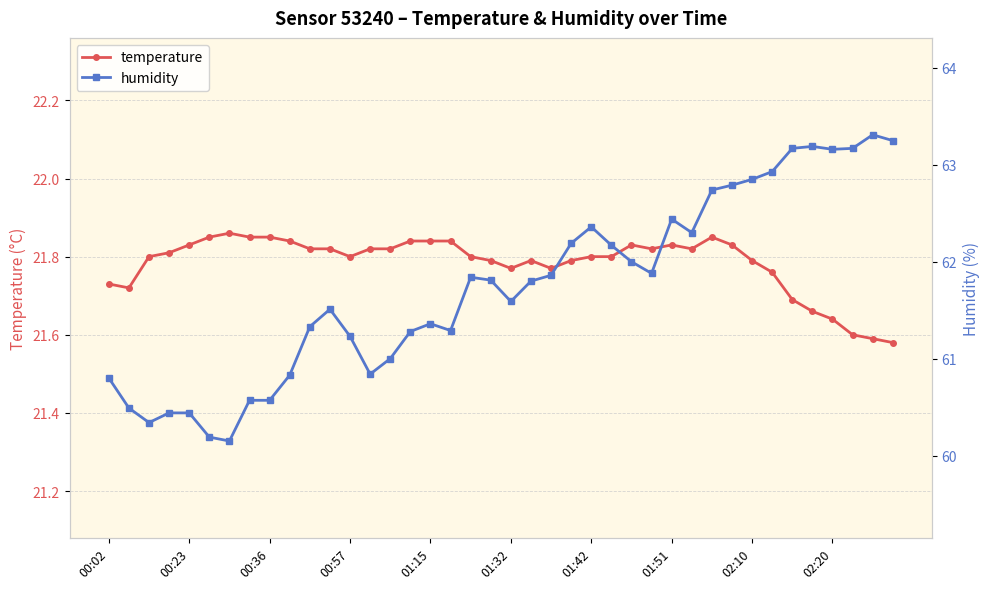

How many temperature values are between 21 and 22?

40